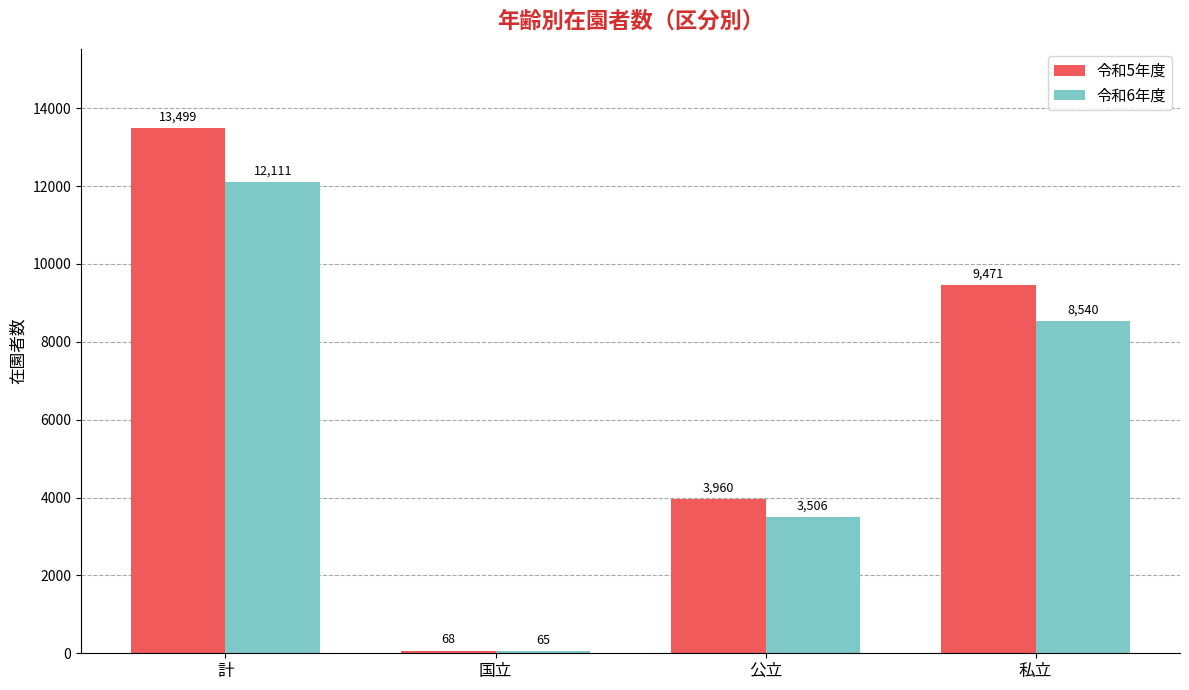

Are the bars horizontal?

No